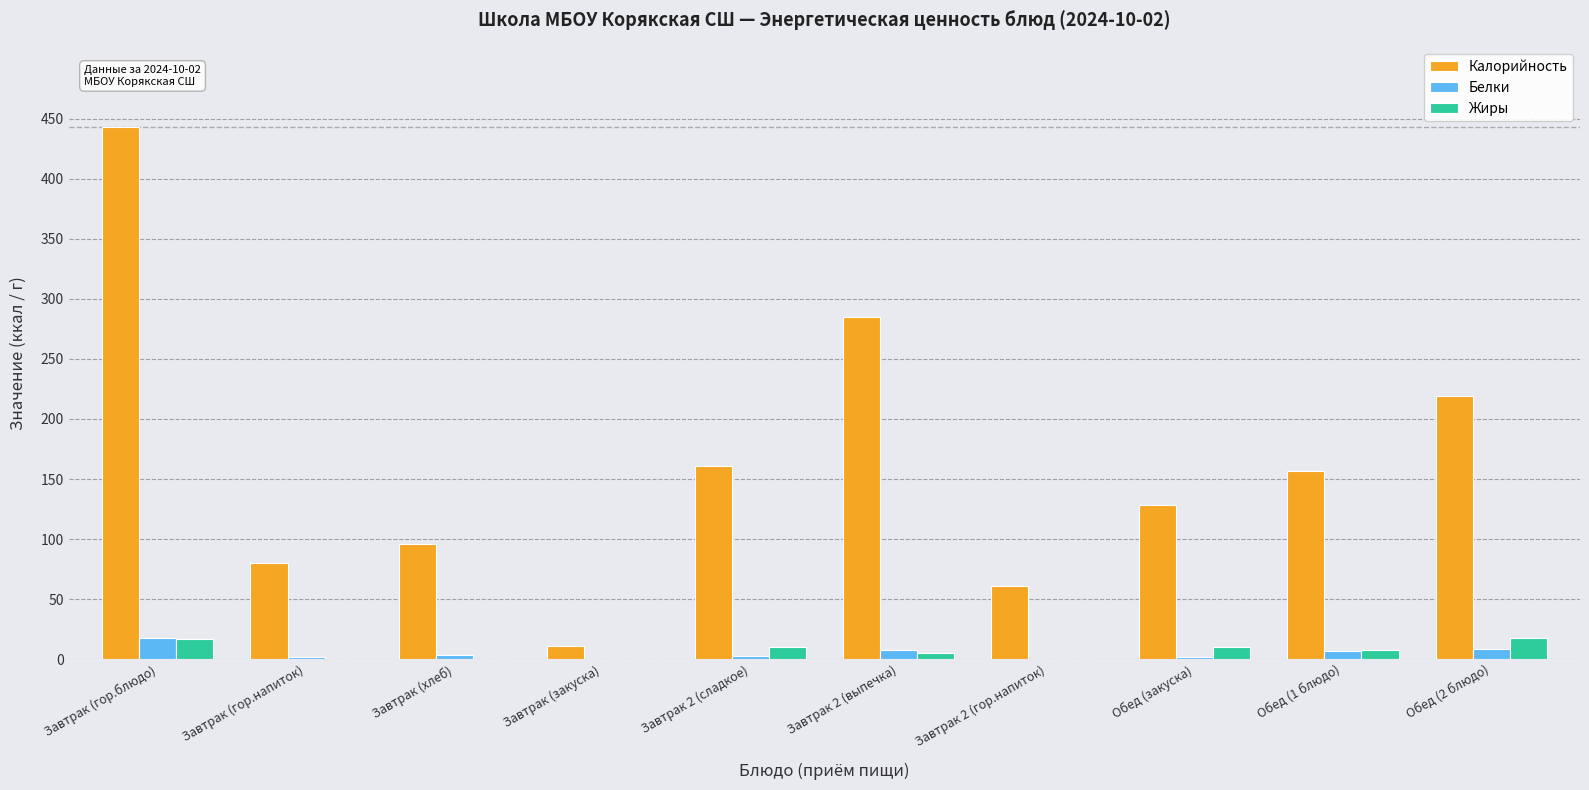

How many groups of bars are there?

10